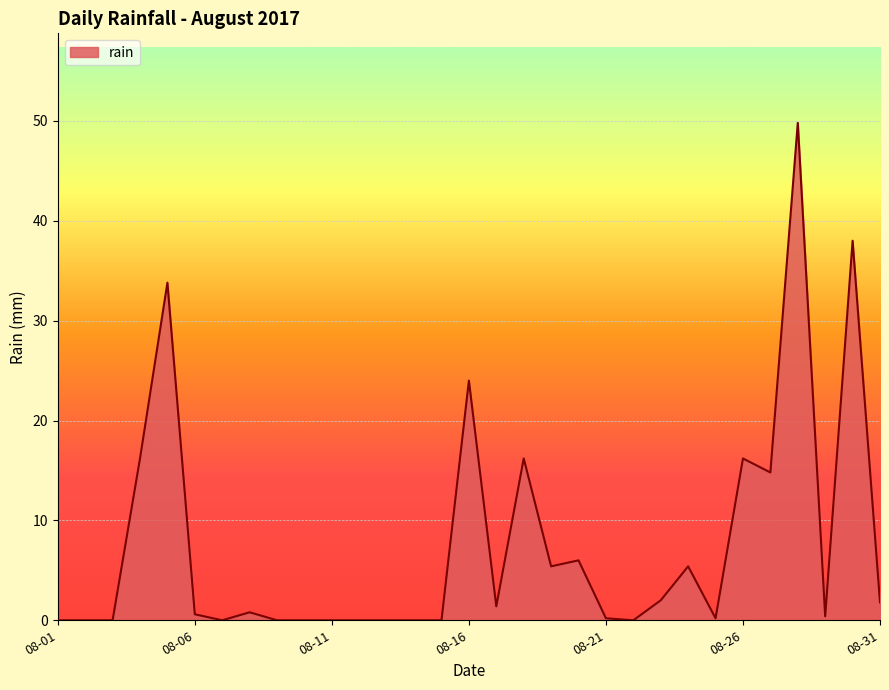

What is the difference between the maximum and minimum values?

49.8